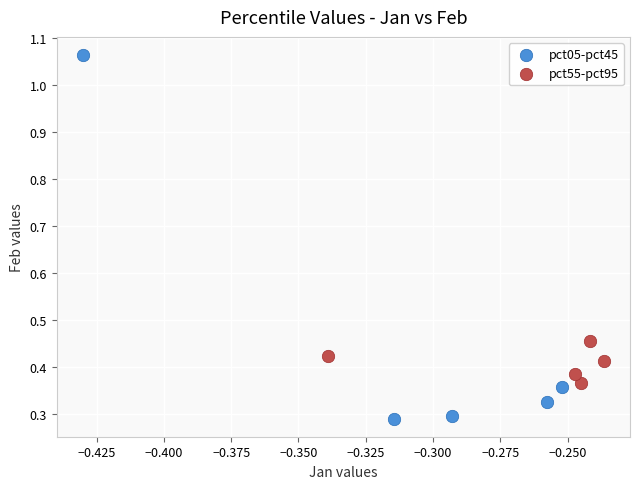

Which series contains the highest Y value?

pct05-pct45